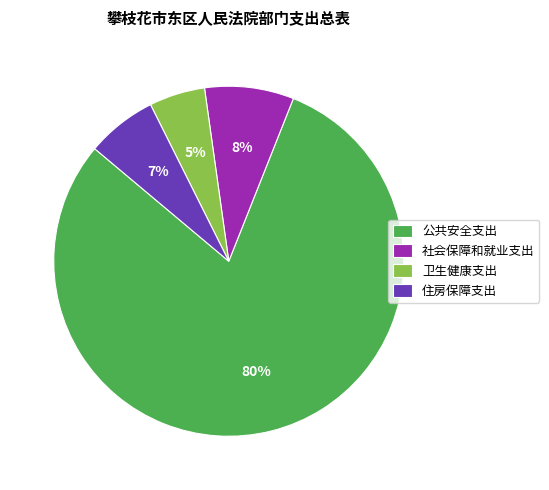

Which has a higher value, 社会保障和就业支出 or 公共安全支出?

公共安全支出